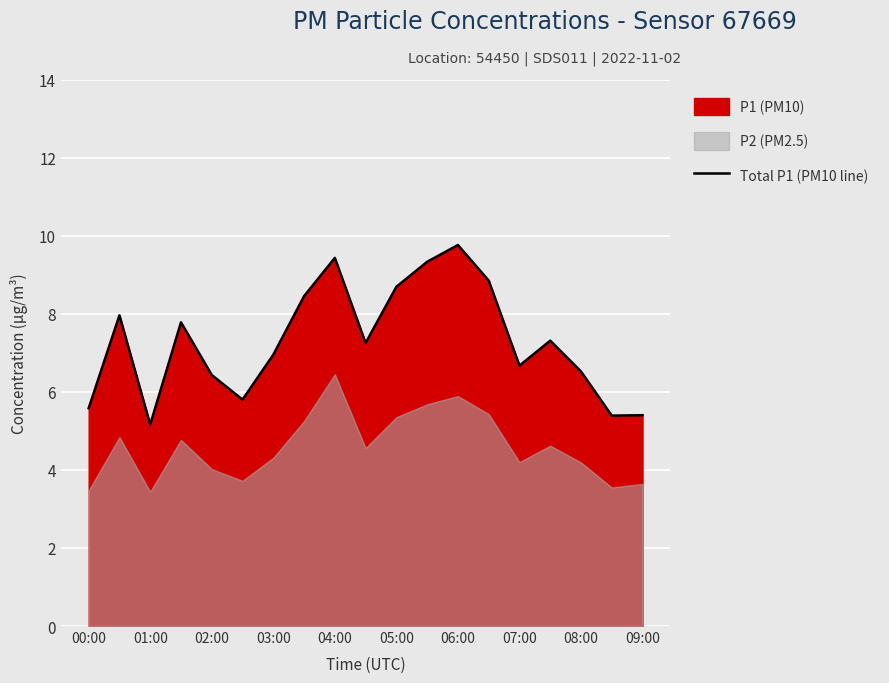

Which category has the highest value in the Total P1 (PM10 line) series?

06:00